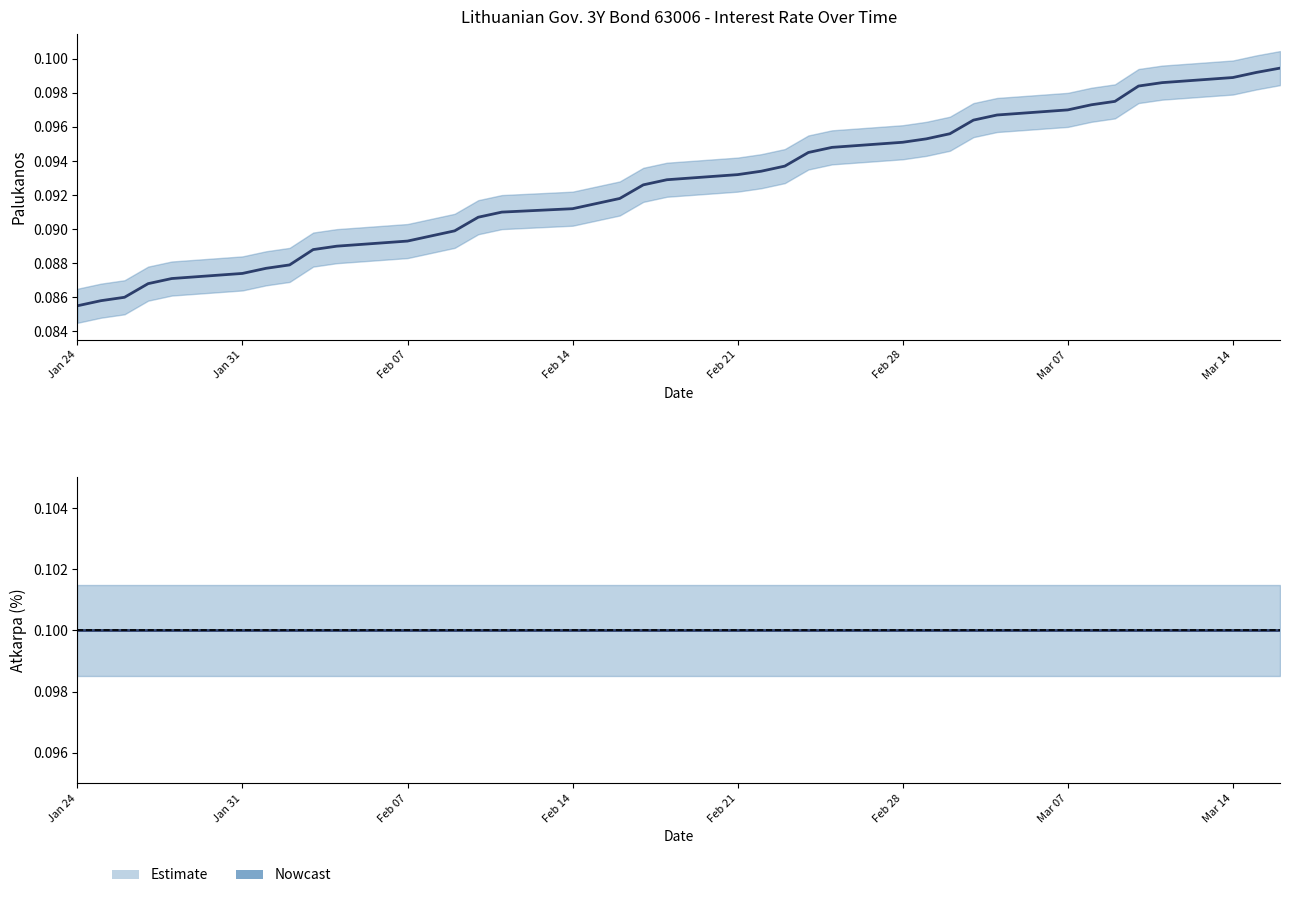

The value at 2022-03-10 is 0.1. True or false?

True